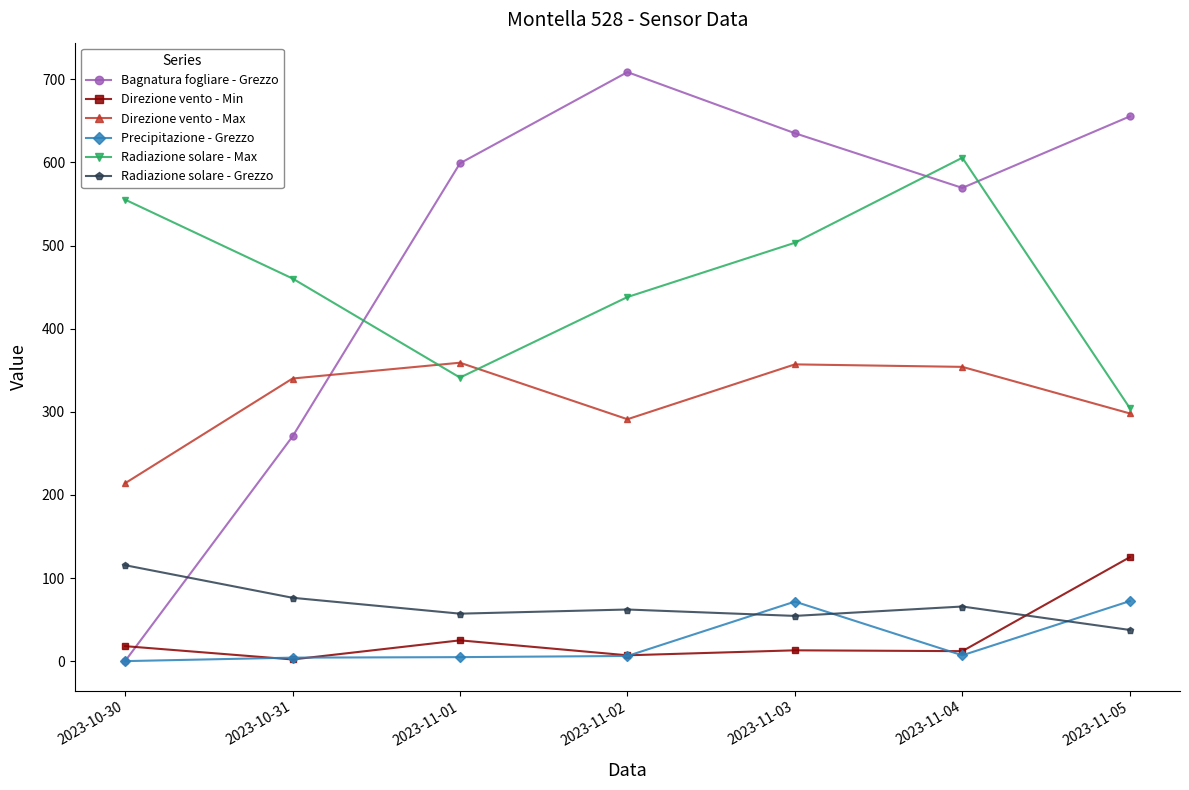

What is the greatest value displayed?

708.6